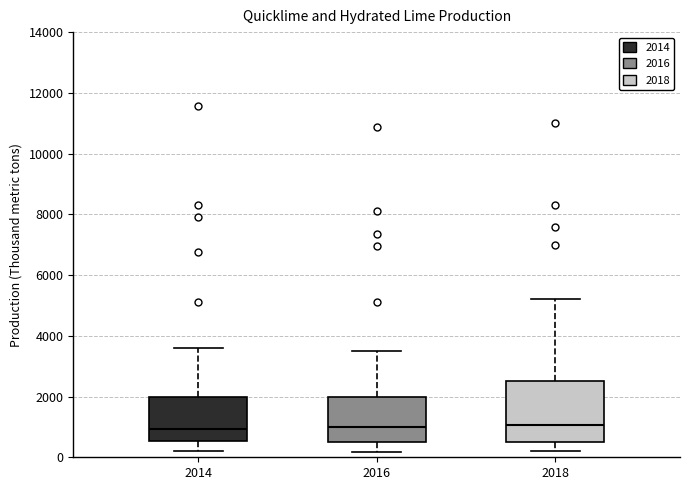

Where is the upper edge of the box at x = 2016 on the y-axis? The values are not printed on the chart, so give them approximately, as read against the axis.

2000